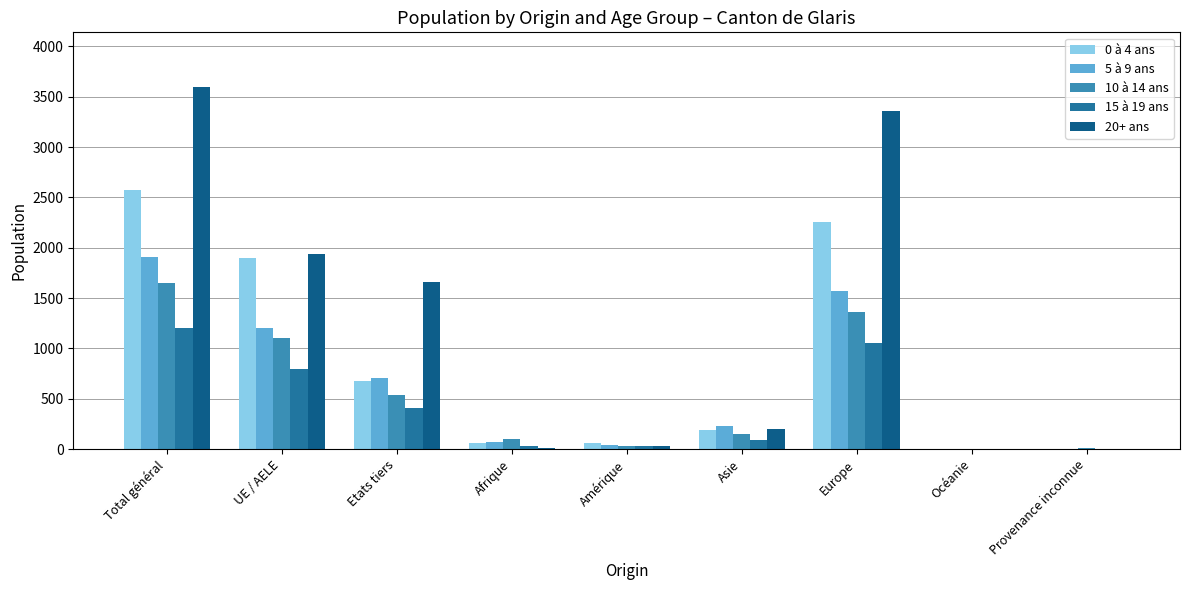

What is the difference between the highest and lowest values at Europe?

2306